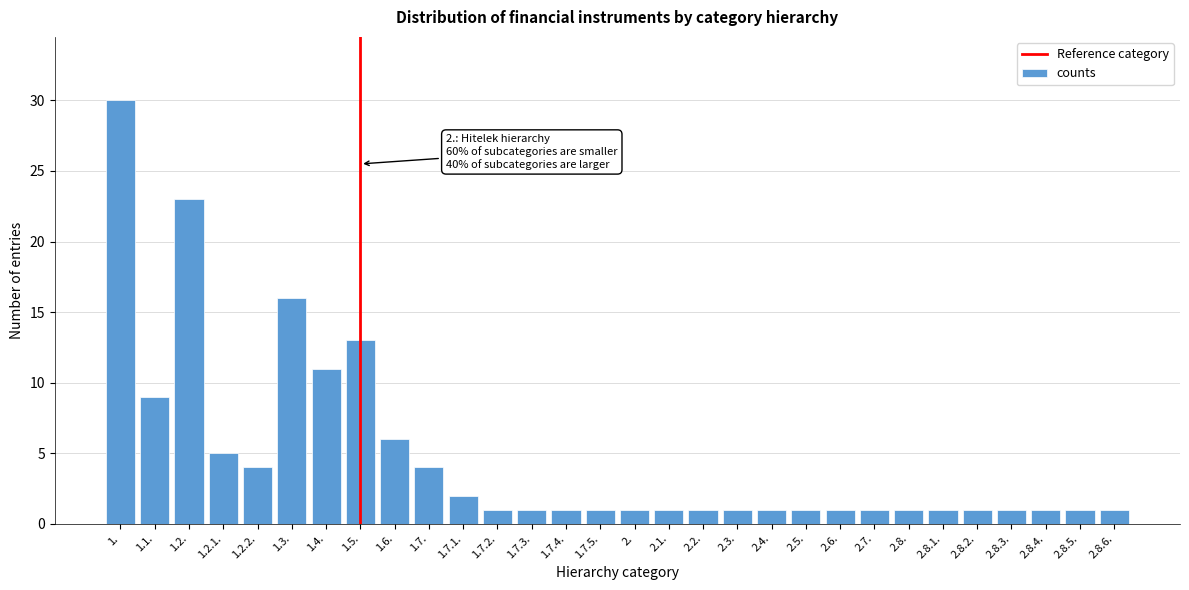

Reading left to right, transcribe all the data shown in this chart.

30	9	23	5	4	16	11	13	6	4	2	1	1	1	1	1	1	1	1	1	1	1	1	1	1	1	1	1	1	1